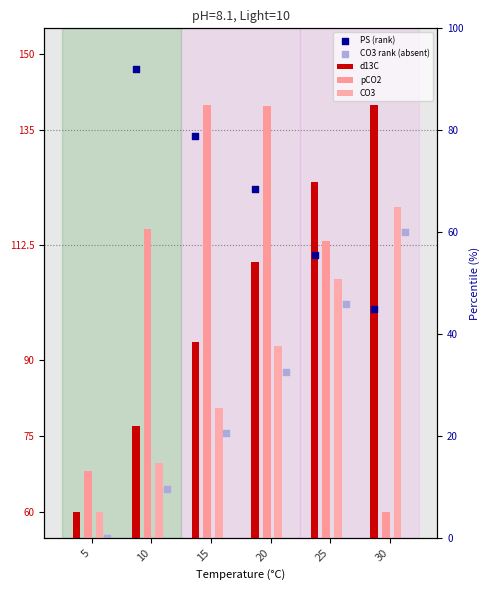

Which series reaches the minimum Y coordinate?

CO3 rank (absent)